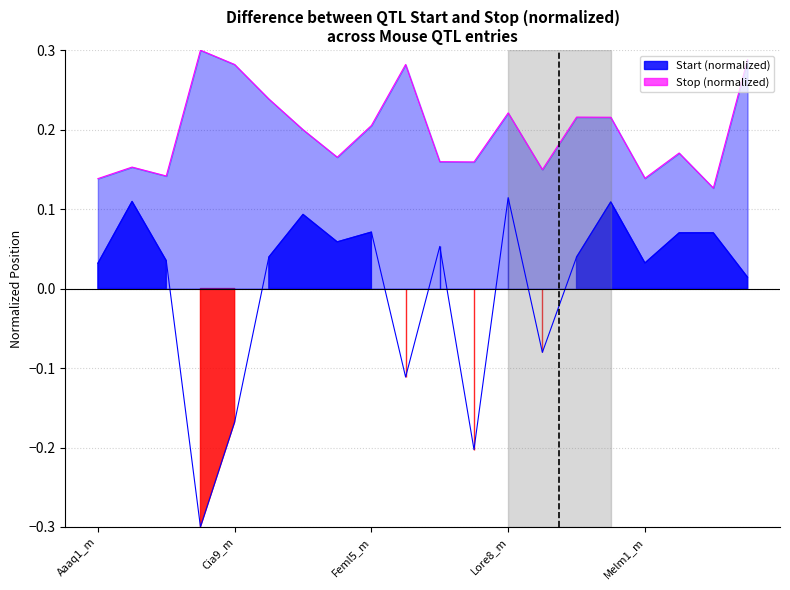

True or false: Start (normalized) and Stop (normalized) intersect in this chart.

False